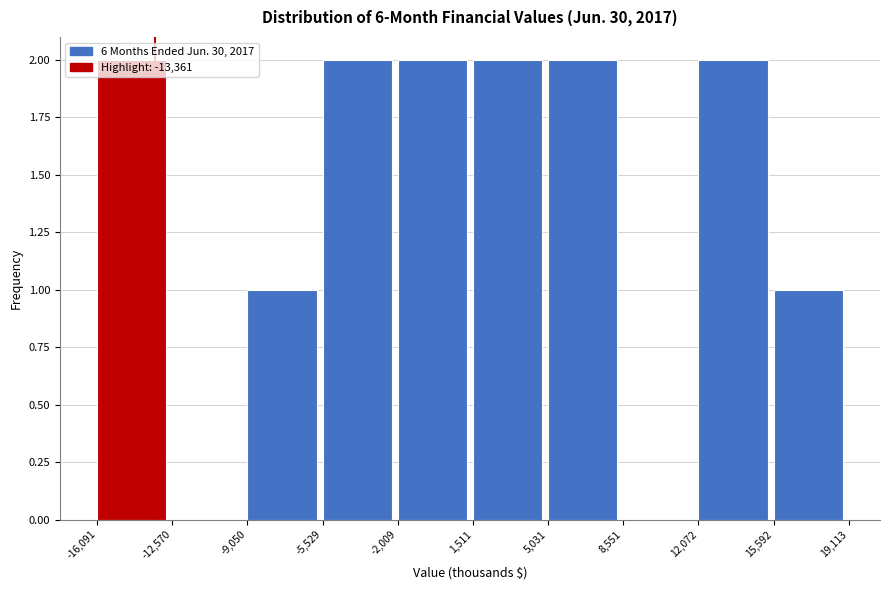

How tall is the bar that spans -9,050 to -5,529 on the x-axis? The values are not printed on the chart, so give them approximately, as read against the axis.

1